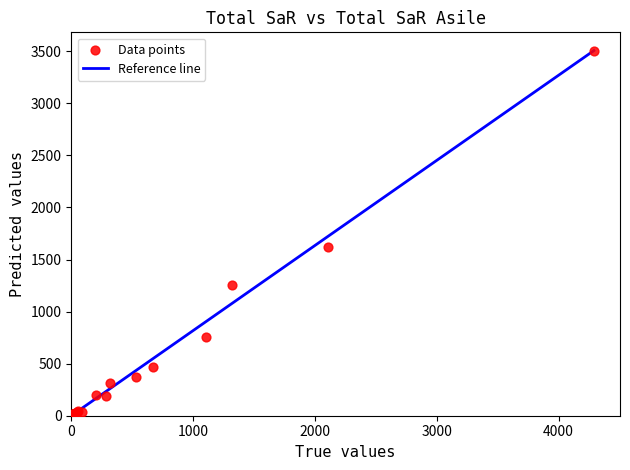

What Y value in the scatter plot is closest to 1753?

1620